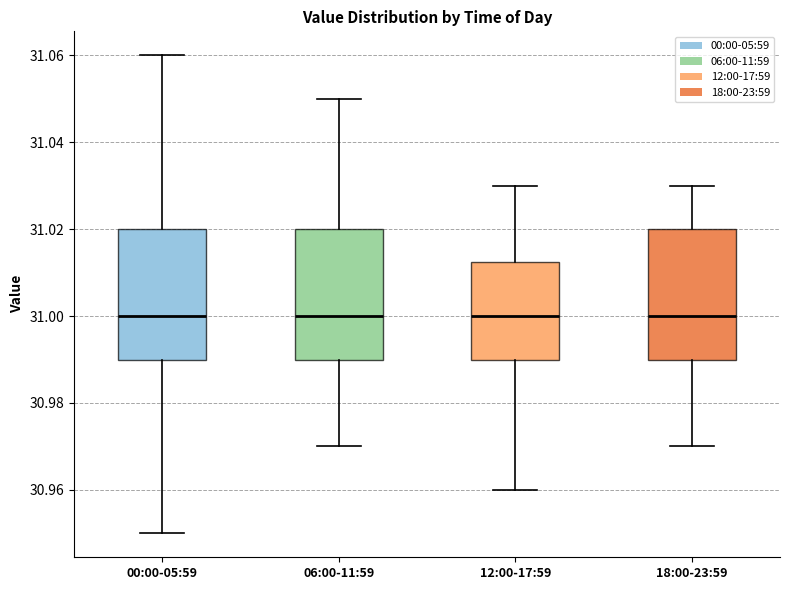

Reading left to right, transcribe this box plot: for each box, give where its median line is, the range the box spans, and where its two whiskers end, as read against the y-axis. The values are not printed on the chart, so give them approximately, as read against the axis.

00:00-05:59: median 31.000, box 30.990 to 31.020, whiskers 30.950 to 31.060
06:00-11:59: median 31.000, box 30.990 to 31.020, whiskers 30.970 to 31.050
12:00-17:59: median 31.000, box 30.990 to 31.012, whiskers 30.960 to 31.030
18:00-23:59: median 31.000, box 30.990 to 31.020, whiskers 30.970 to 31.030